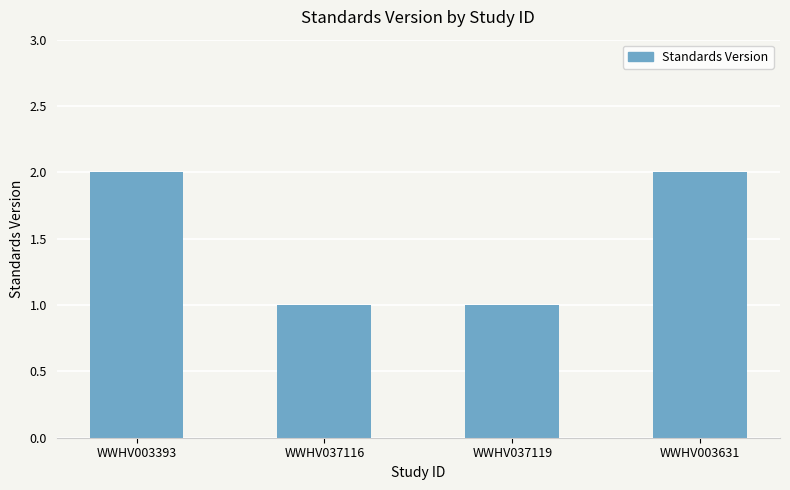

How many distinct data groups are displayed?

1